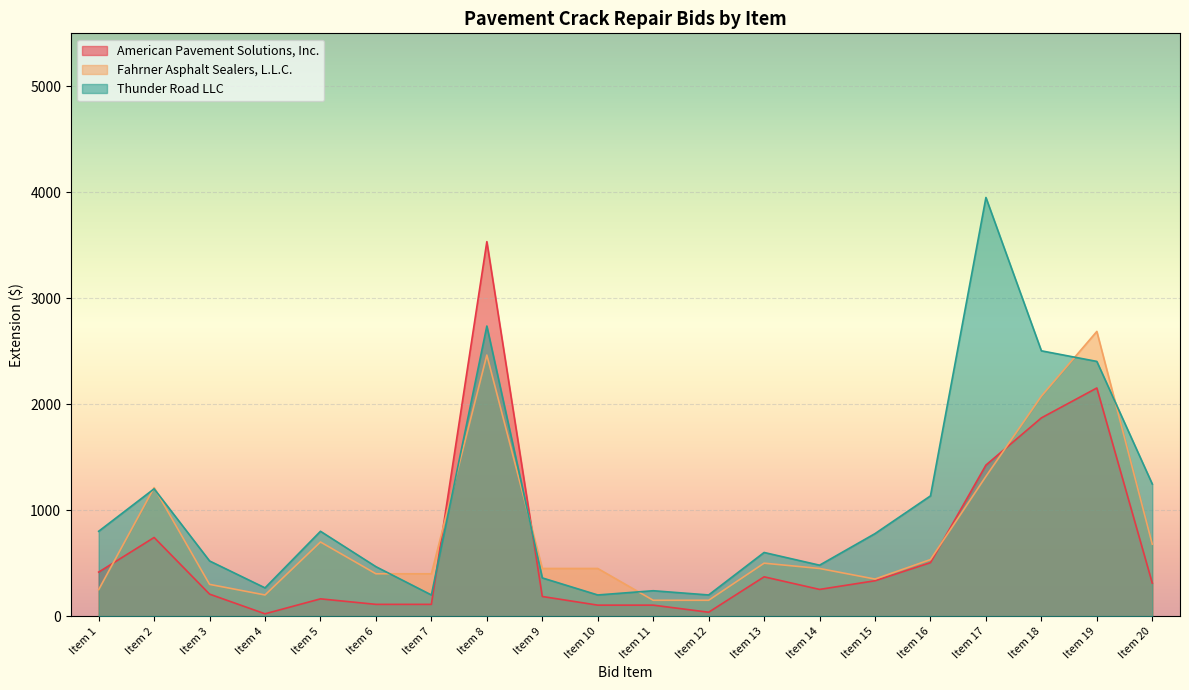

Is it true that Fahrner Asphalt Sealers, L.L.C. equals 313.2 at Item 4?

False